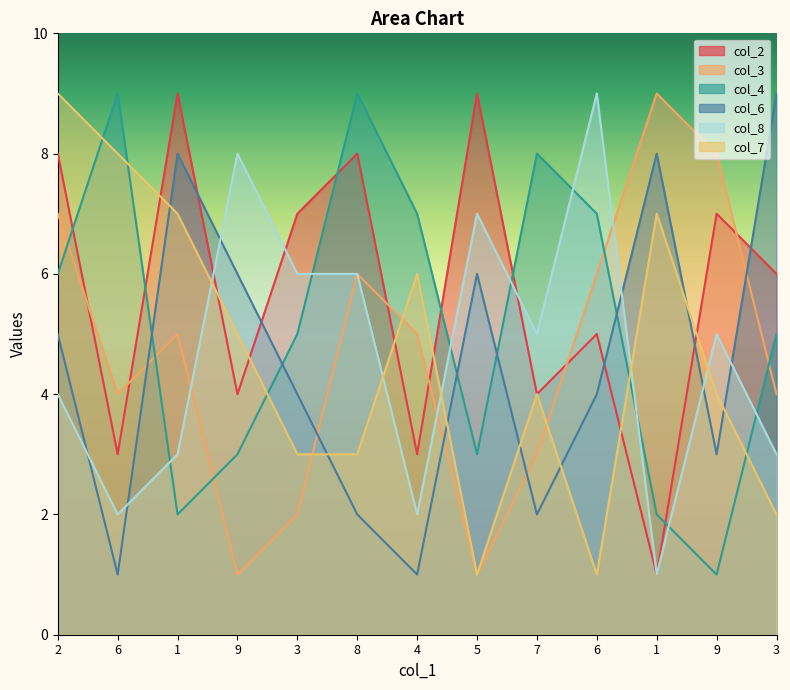

How many lines are shown in the chart?

6